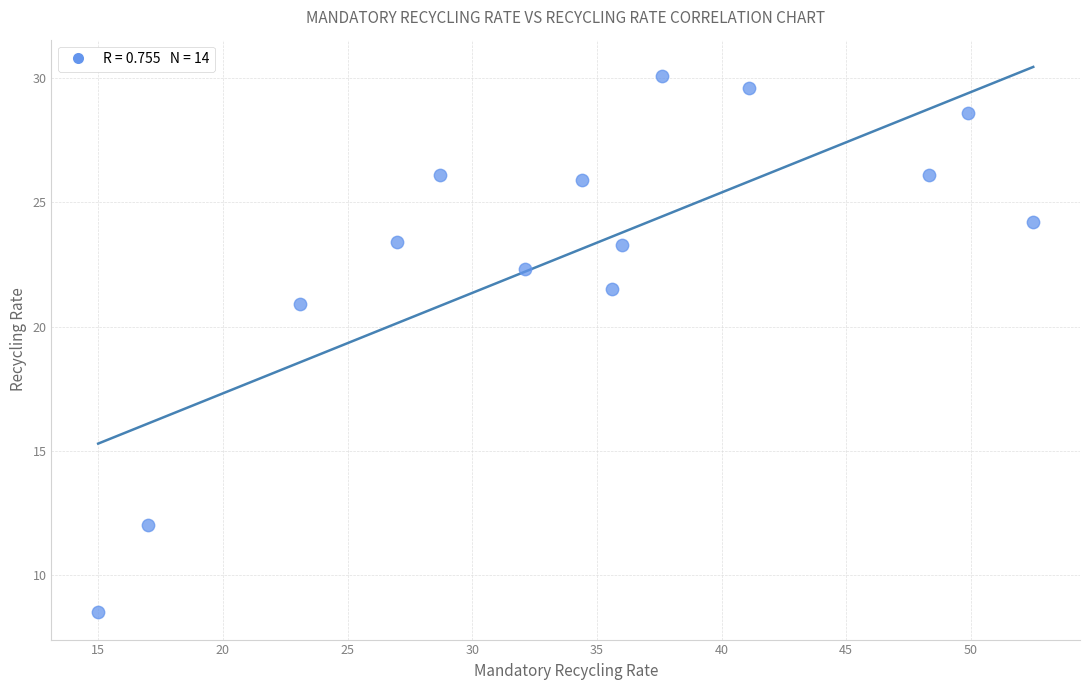

What Y value in the scatter plot is closest to 19?

20.9